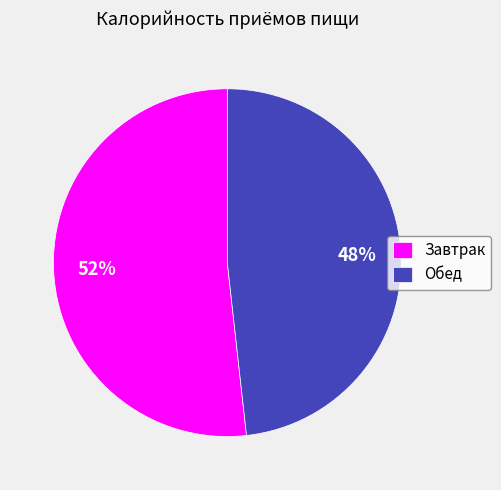

Rank the categories by value from highest to lowest.

Завтрак, Обед